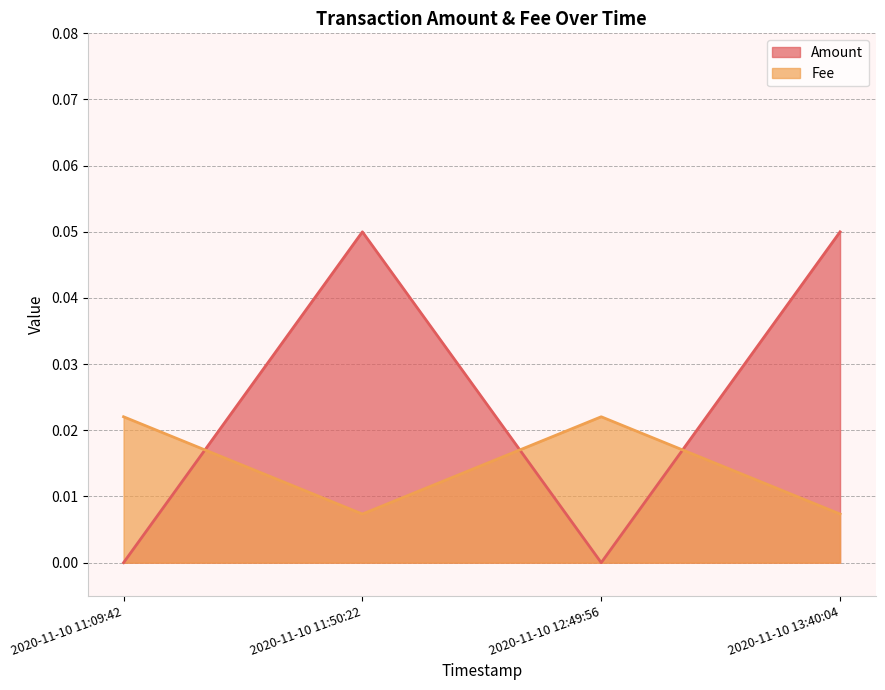

Count the Fee values in the range 0 to 1.

4